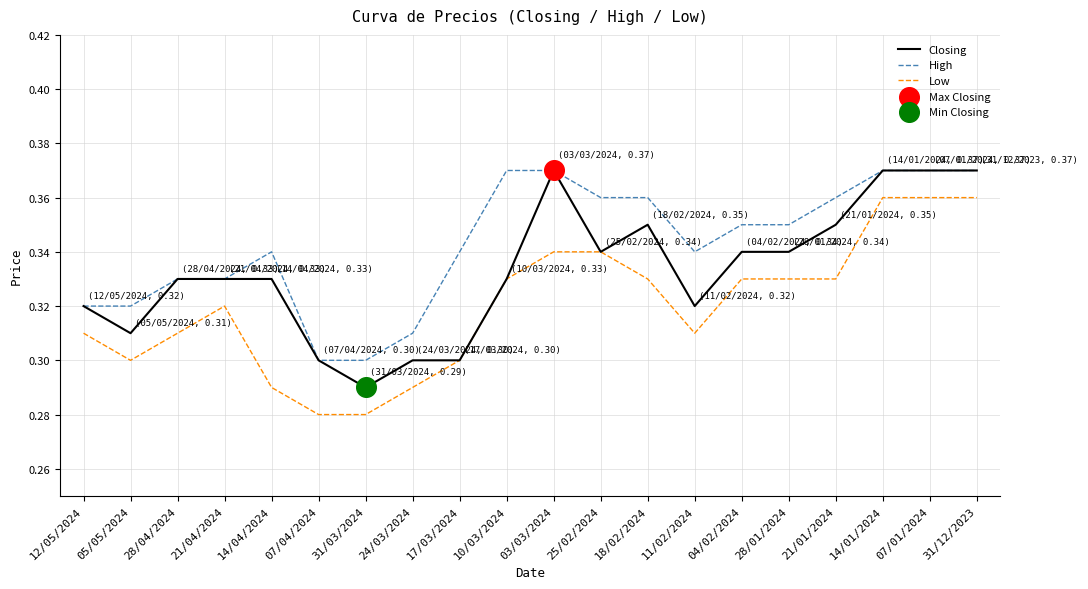

At how many categories does at least one series exceed 0?

20